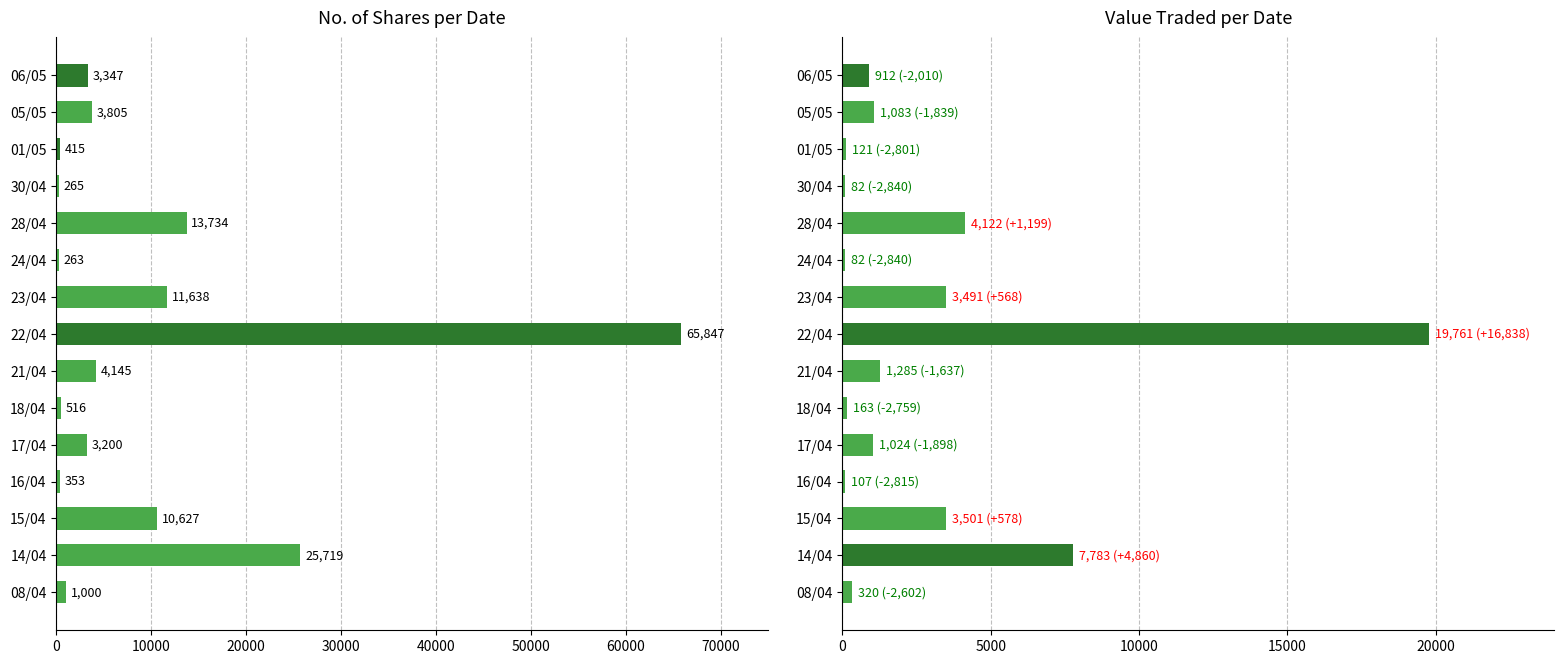

What is the smallest value displayed?

82